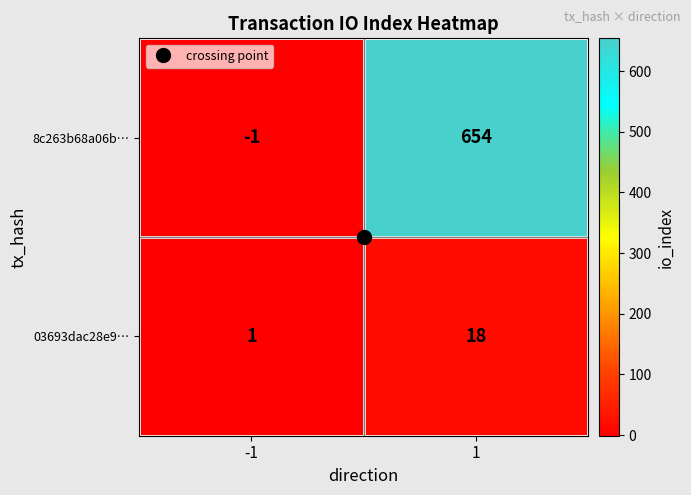

What is the maximum value shown in the chart?

654